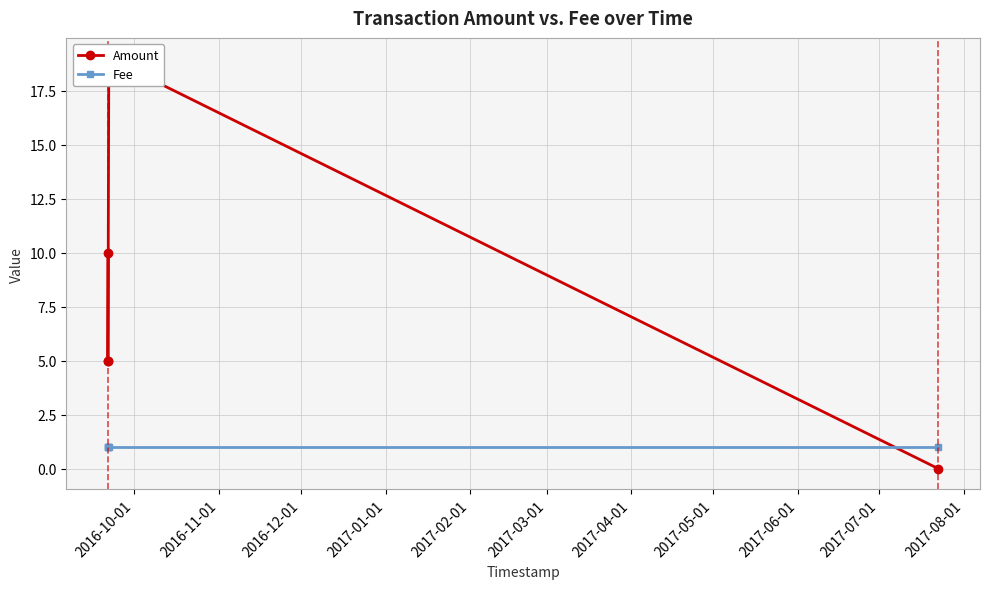

What is the average value of the Fee series?

1